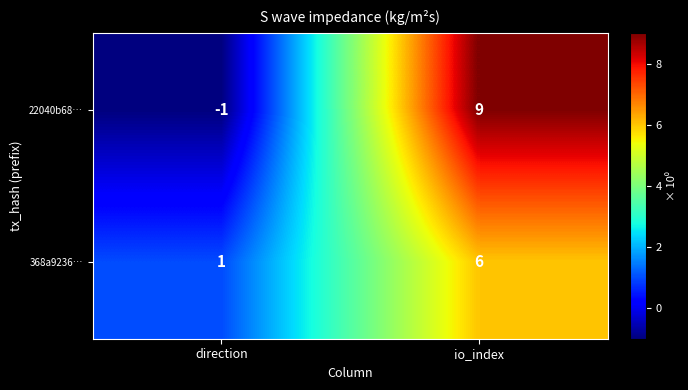

Reading right to left, list all the values displayed in this chart.

22040b68…: 9	-1
368a9236…: 6	1